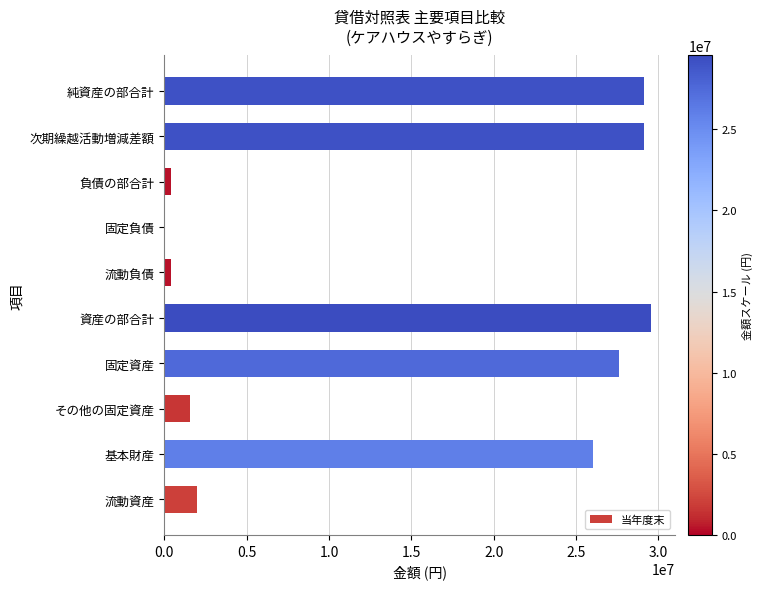

What is the maximum value shown in the chart?

29554834